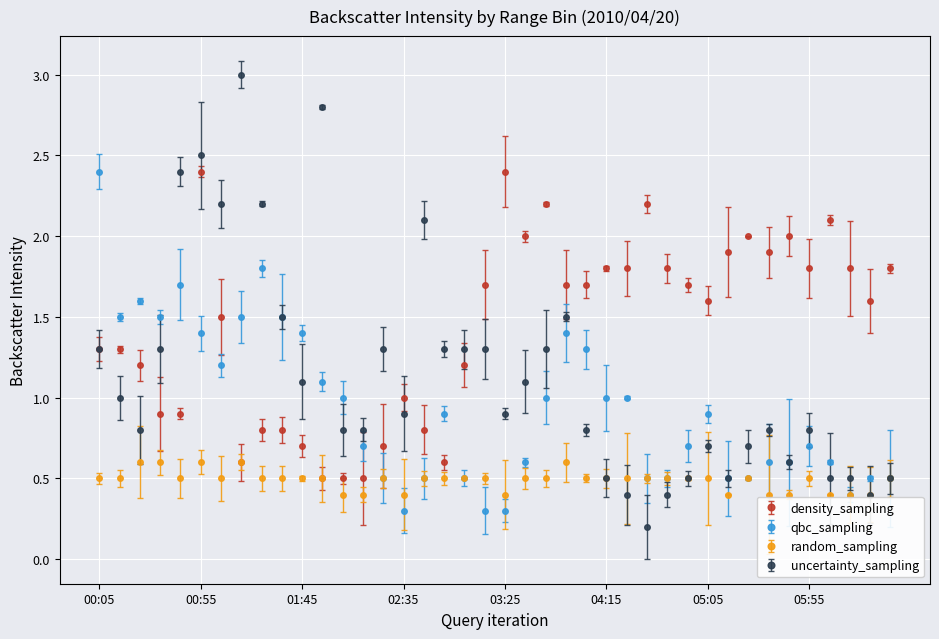

Which series has the widest spread of values?

uncertainty_sampling